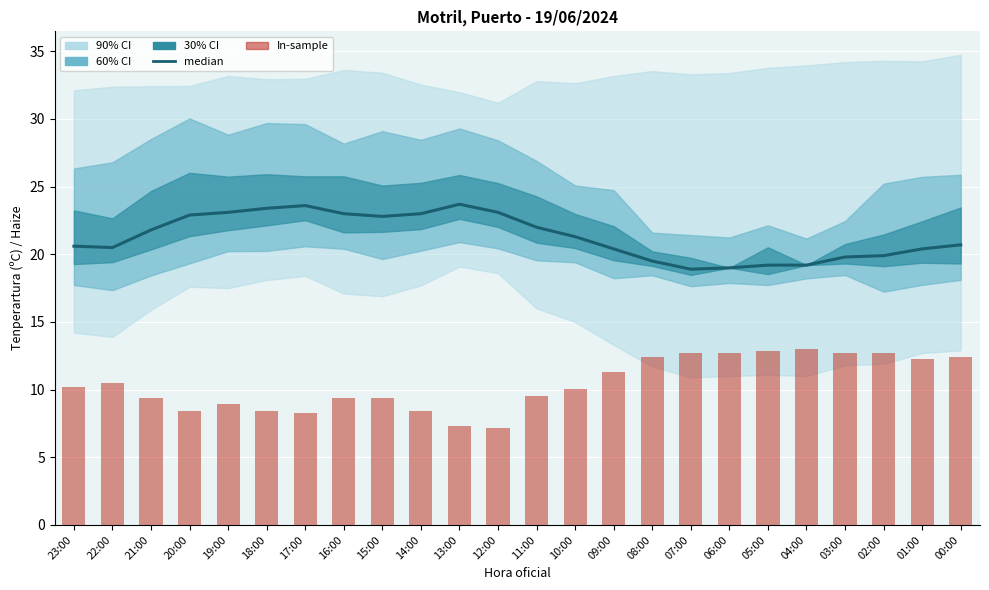

How many groups of bars are there?

24